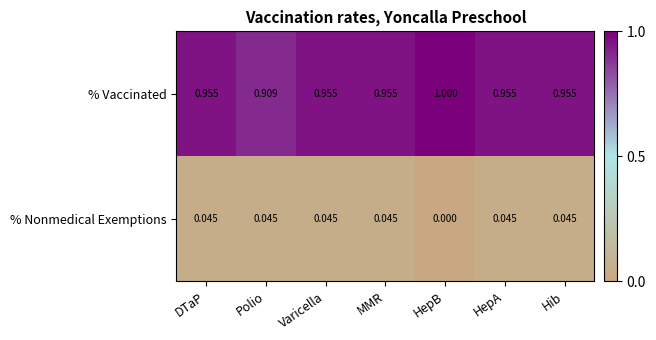

At HepB, list the series in order from smallest to largest.

% Nonmedical Exemptions, % Vaccinated